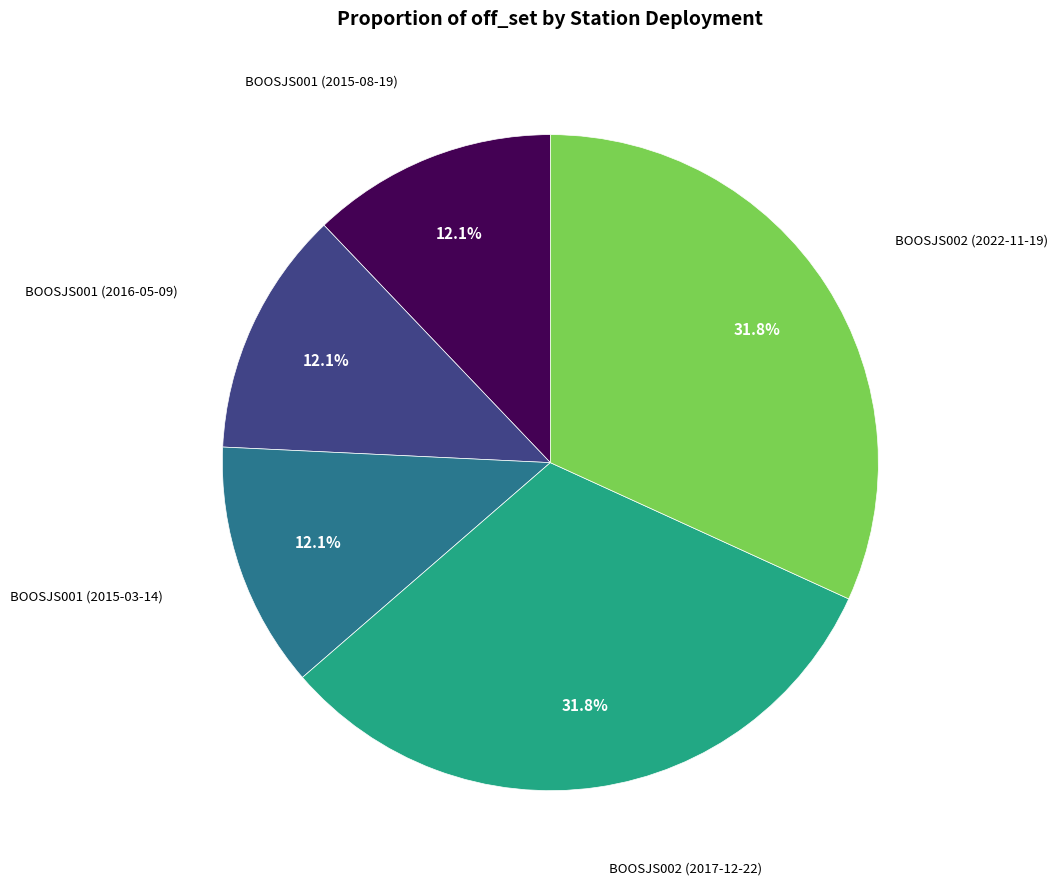

Is there a majority slice in this chart?

No